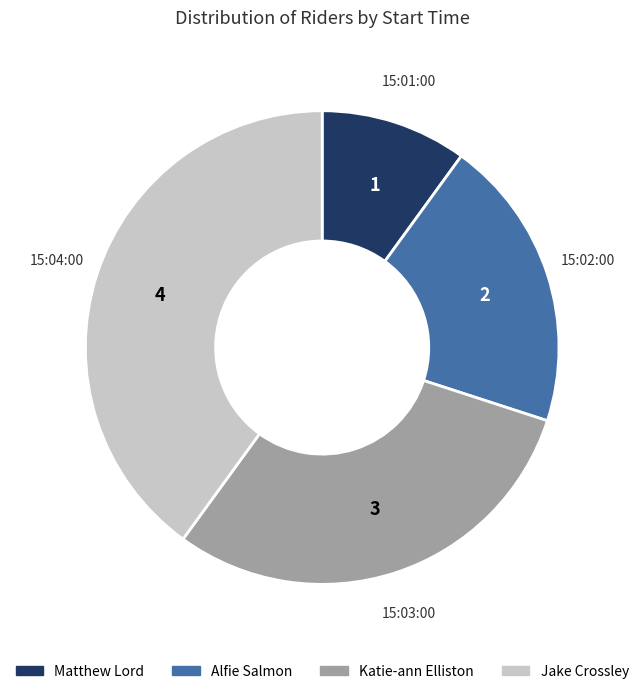

Is it true that Alfie Salmon is 20% of the pie?

True